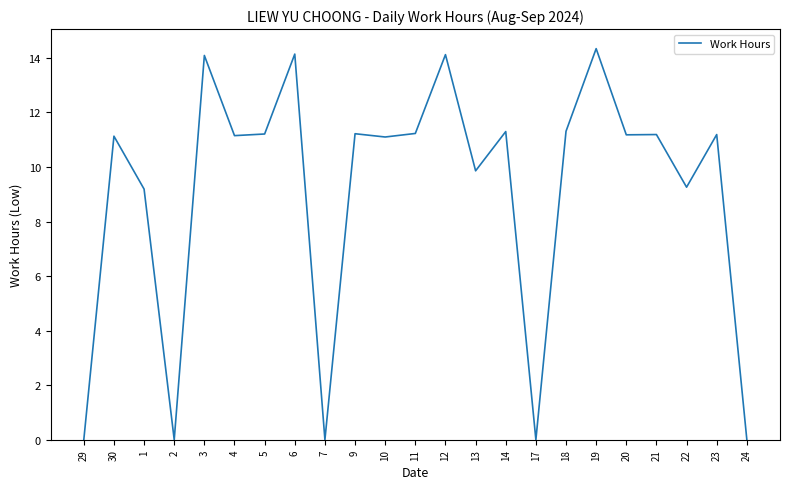

What position from the left is 20?

19